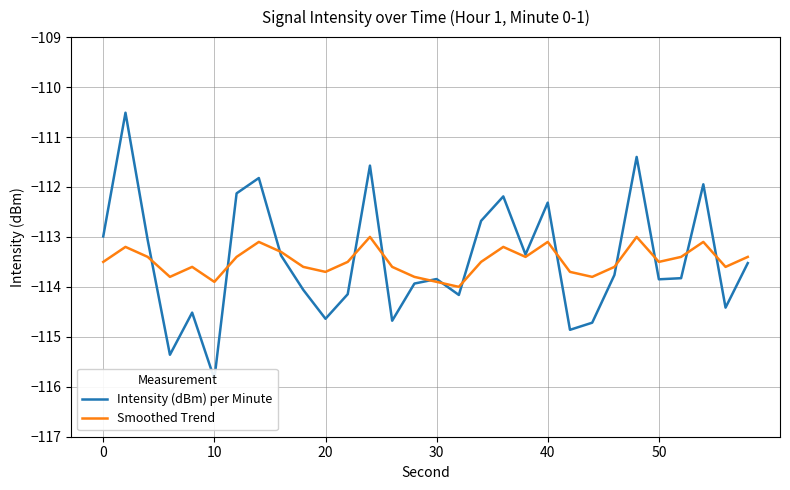

What is the highest value of the Intensity (dBm) per Minute series?

-110.5